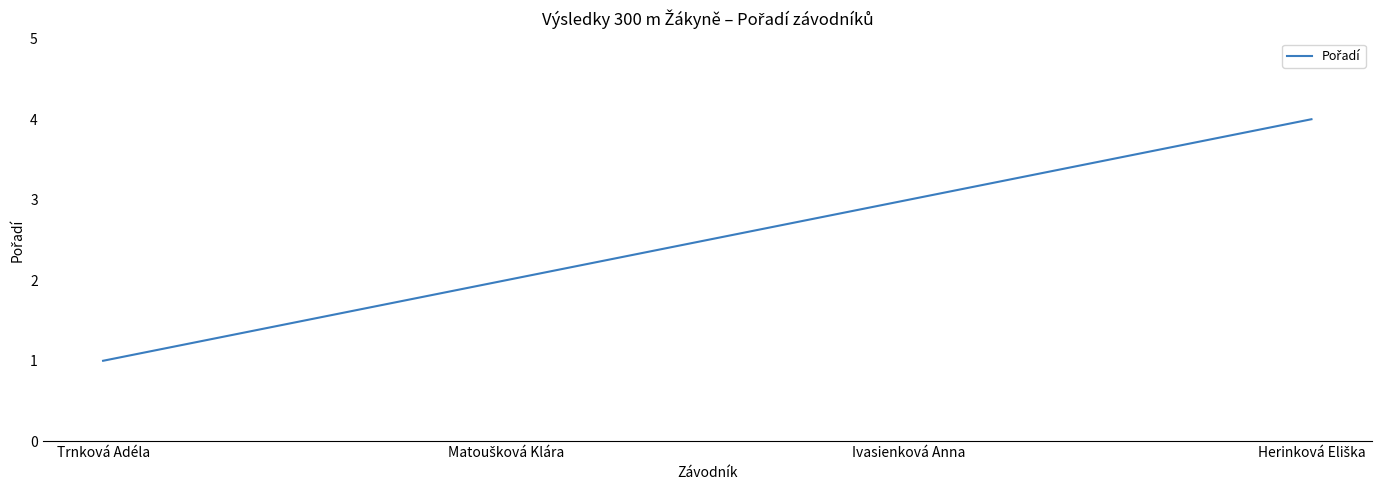

Approximately how many times larger is the value at Ivasienková Anna compared to Trnková Adéla?

3.0